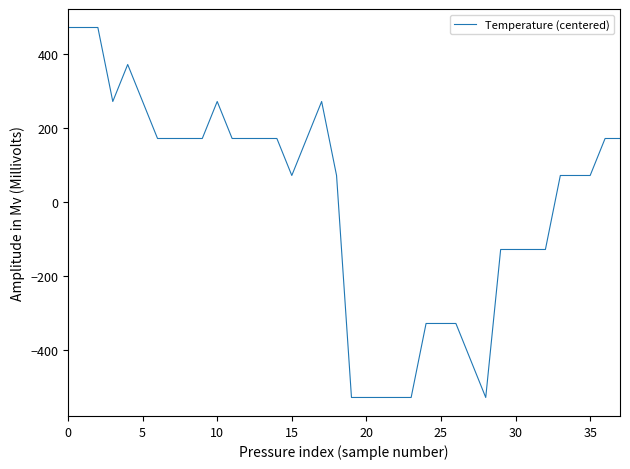

What is the difference between the maximum and minimum values?

1000.0